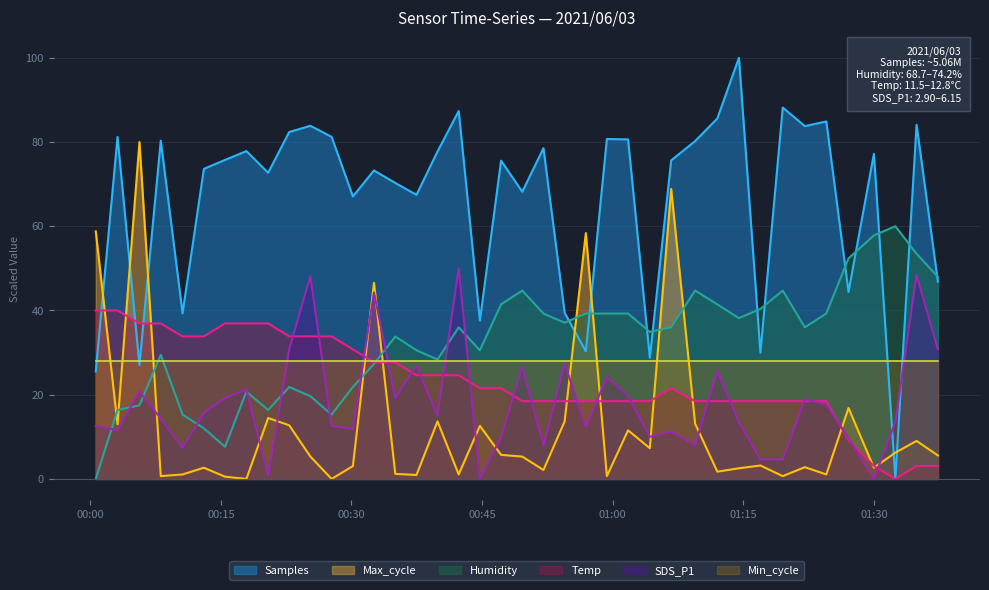

Which series has the largest range (max minus min)?

Samples